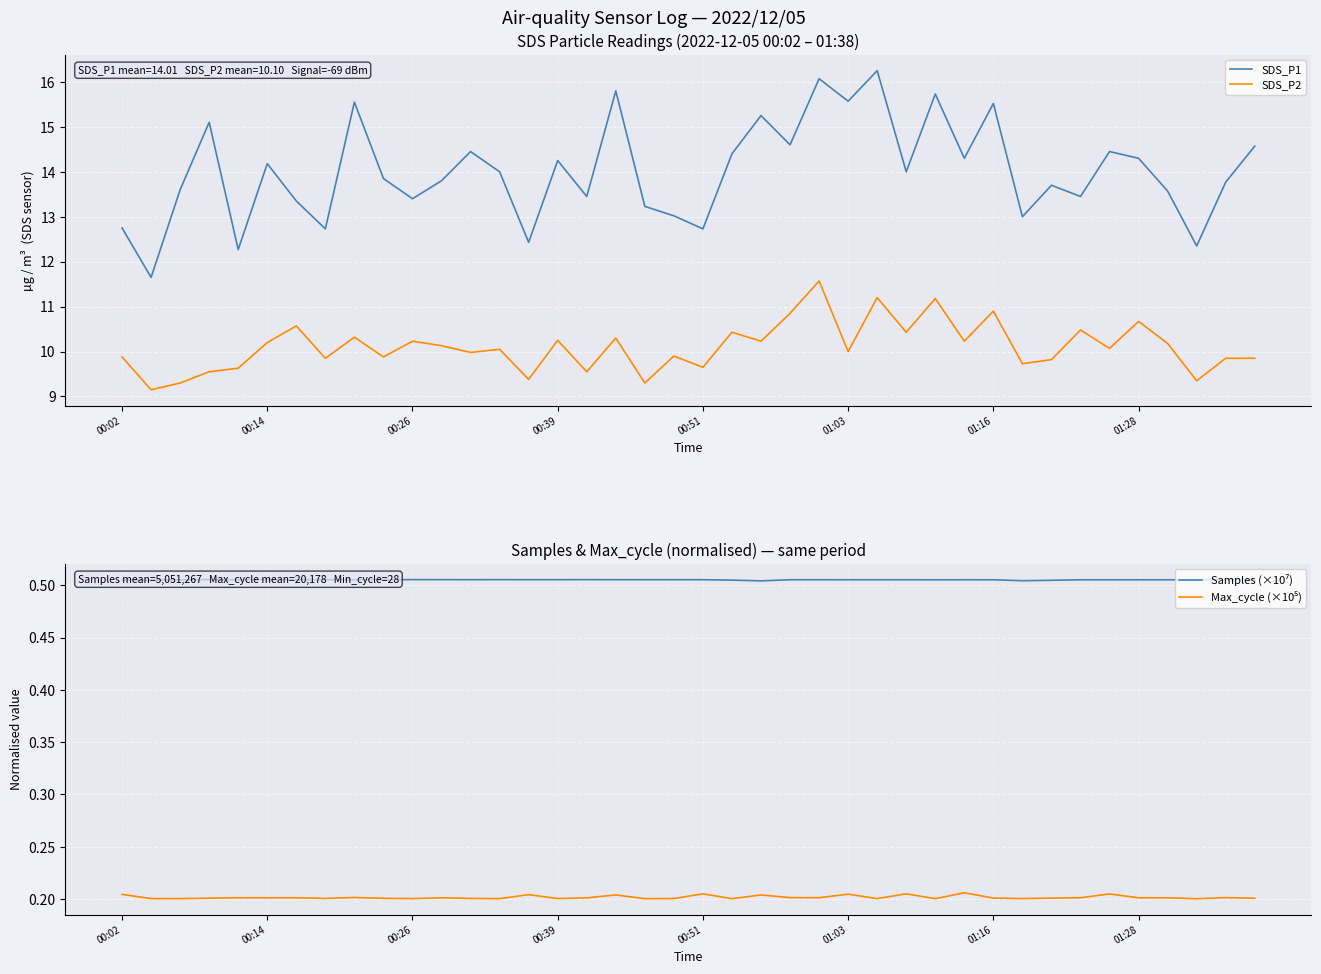

In SDS_P1, how many points are higher than both neighbors (excluding endpoints)?

13